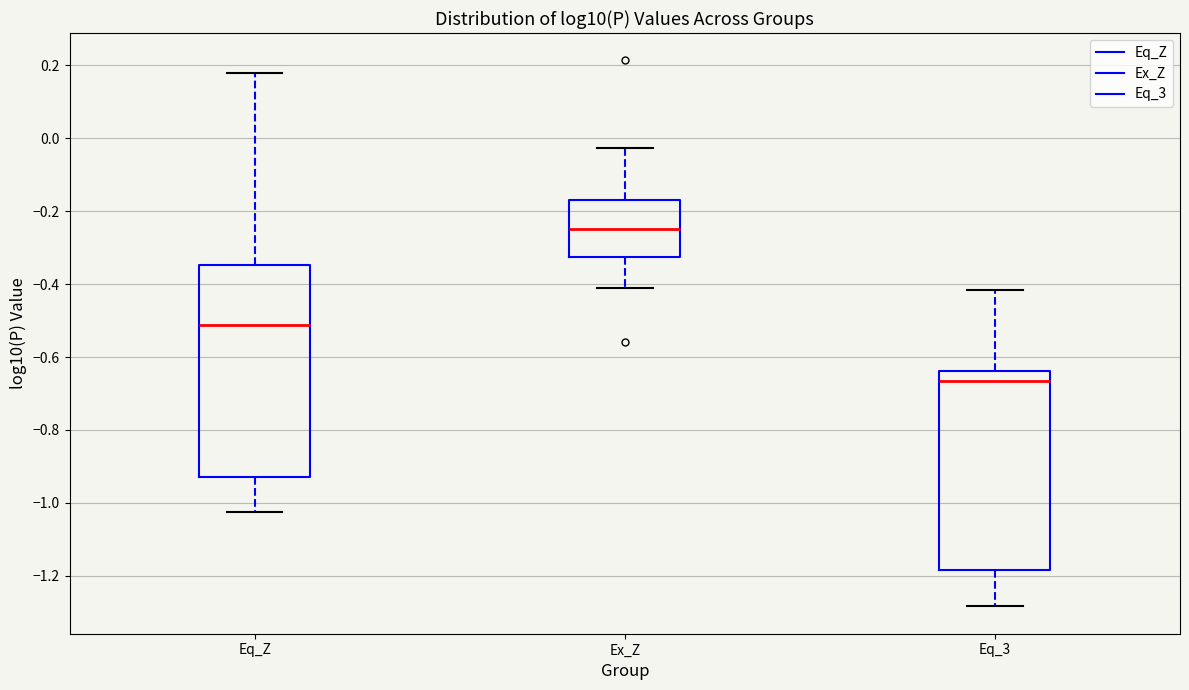

Which box's median line is the lowest?

Eq_3